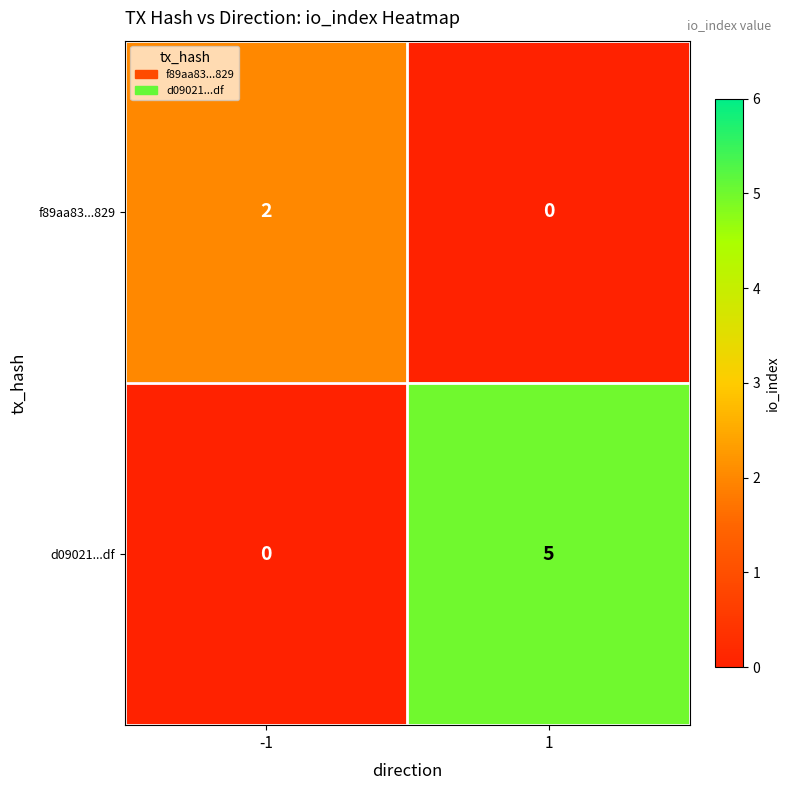

Reading left to right, transcribe all the data shown in this chart.

f89aa83...829: 2	0
d09021...df: 0	5